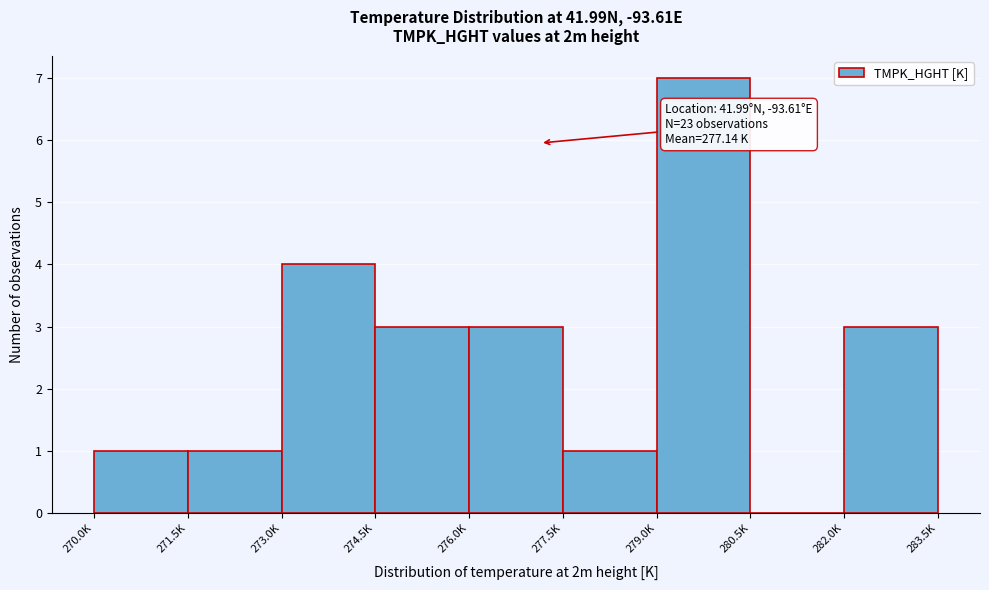

Reading left to right, transcribe all the data shown in this chart.

270.0K=1	271.5K=1	273.0K=4	274.5K=3	276.0K=3	277.5K=1	279.0K=7	280.5K=0	282.0K=3